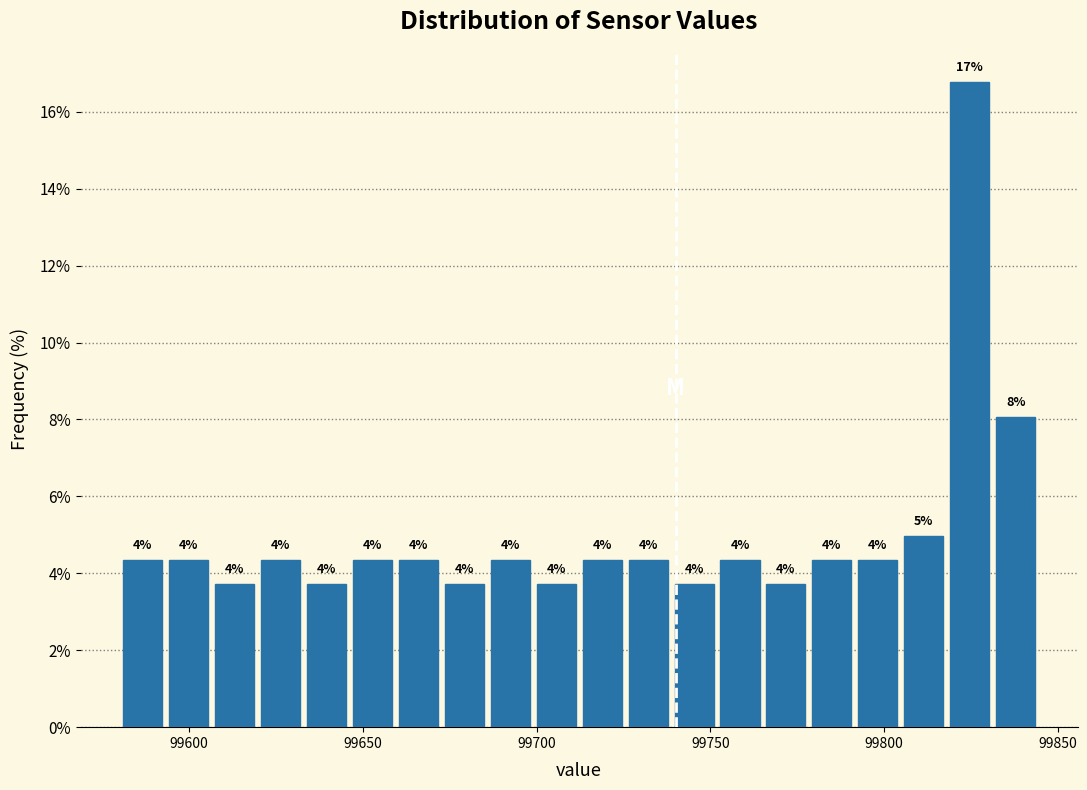

Read against the x-axis, roughly where is the centre of the tallest bar?

99825